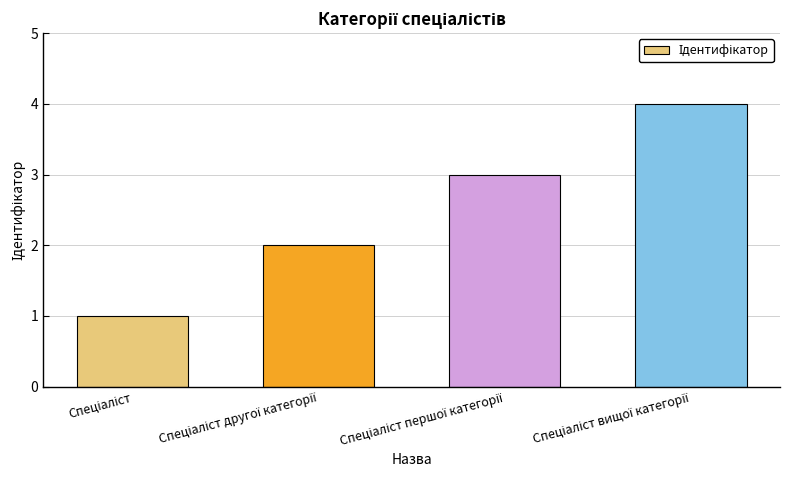

What is the sum of all values?

10